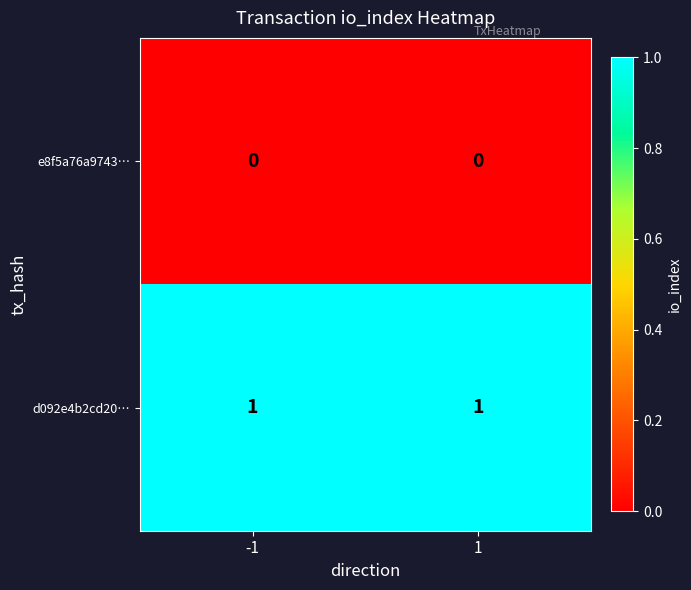

The value of d092e4b2cd20… at -1 is 2. True or false?

False